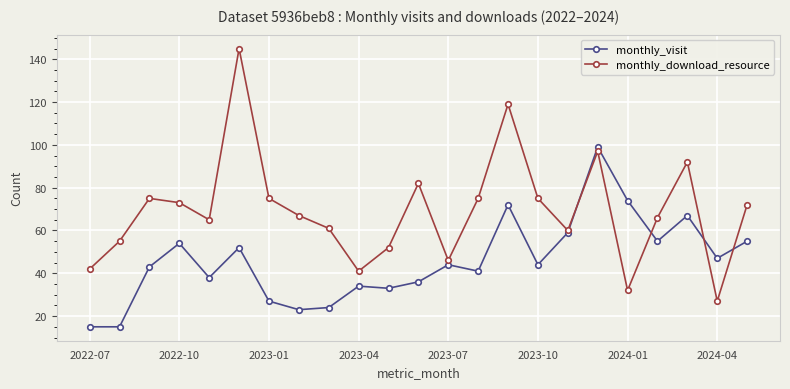

List the series in order of their overall mean, lowest first.

monthly_visit, monthly_download_resource